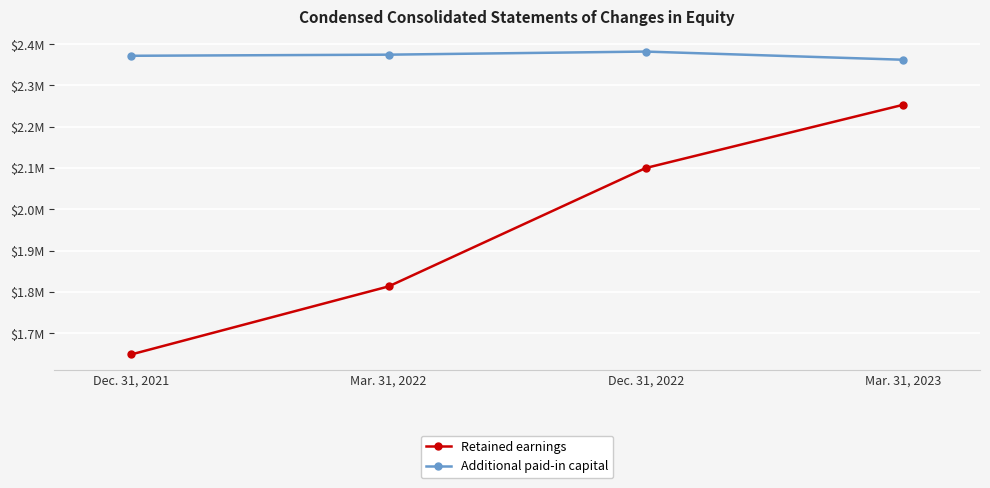

Reading left to right, extract all data points from this chart.

Retained earnings: Dec. 31, 2021=1648453	Mar. 31, 2022=1813083	Dec. 31, 2022=2099956	Mar. 31, 2023=2252963
Additional paid-in capital: Dec. 31, 2021=2371861	Mar. 31, 2022=2374568	Dec. 31, 2022=2382068	Mar. 31, 2023=2362281